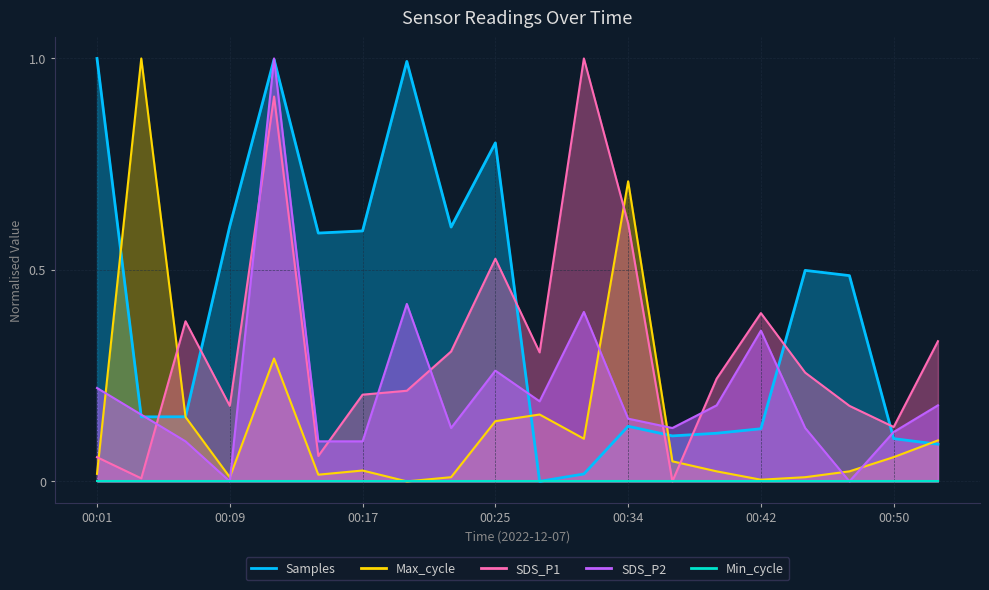

True or false: Max_cycle has more than 2 interior local peaks.

True